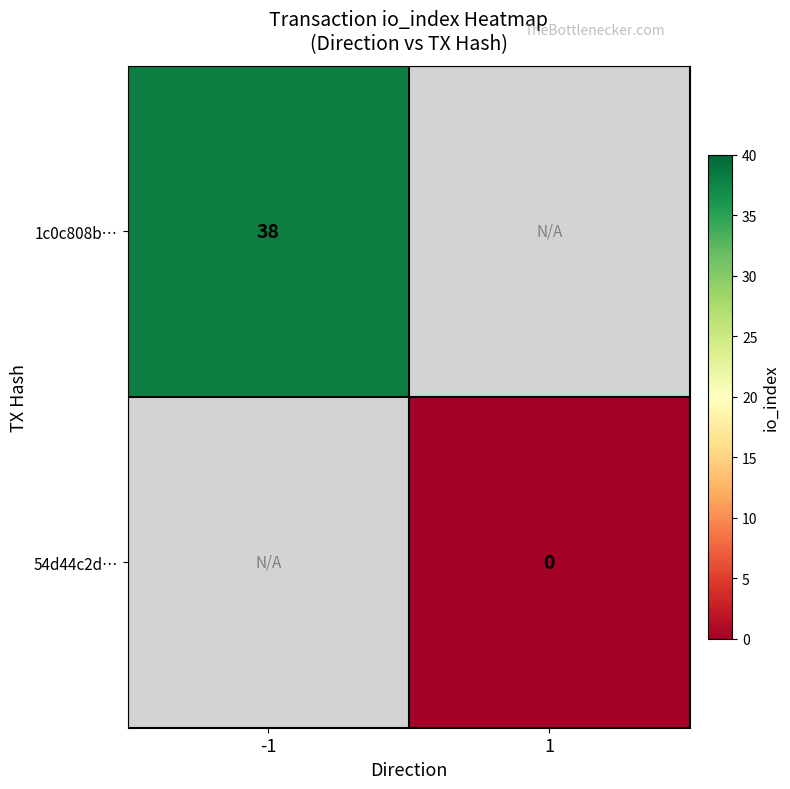

The value of 1c0c808b… at -1 is 19. True or false?

False